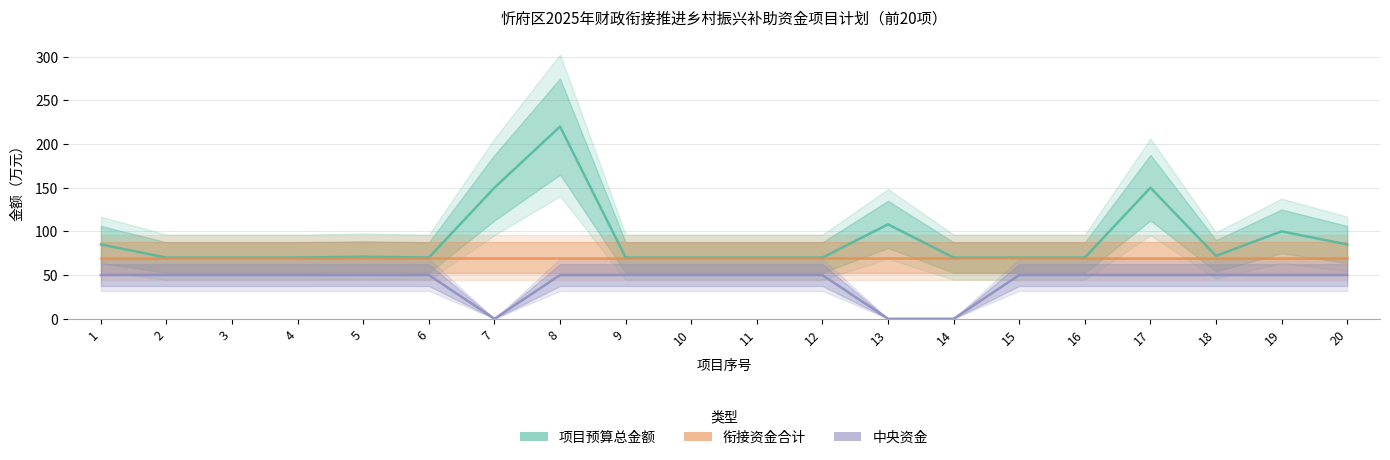

Rank the series by their maximum value, from lowest to highest.

中央, 衔接资金合计, 项目预算总金额